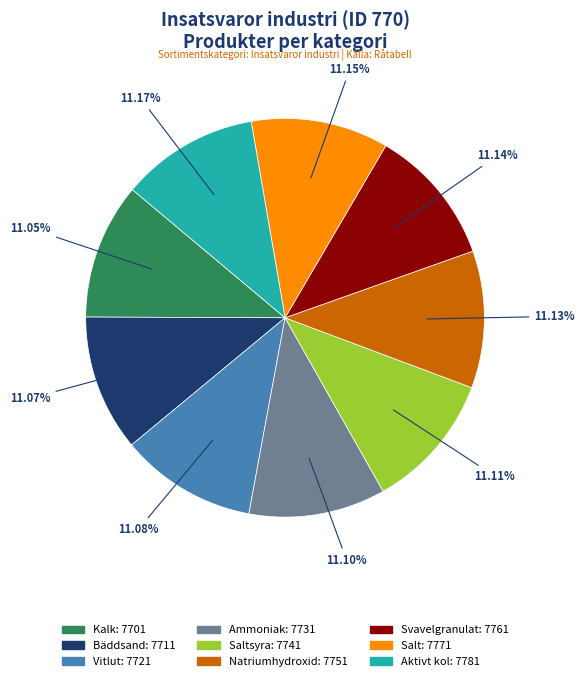

Is there any slice that represents more than half of the pie?

No